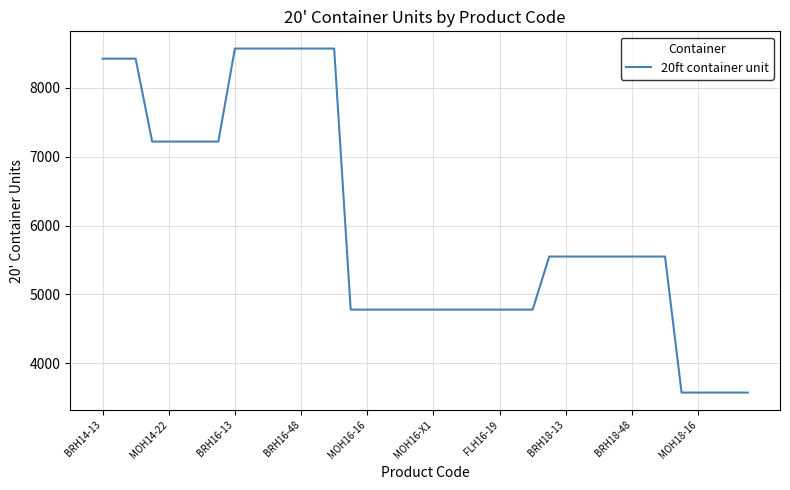

What is the difference between the maximum and minimum values?

4992